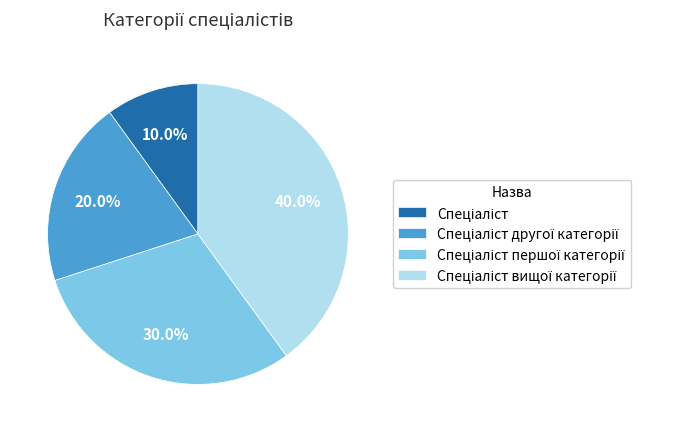

Is there a majority slice in this chart?

No